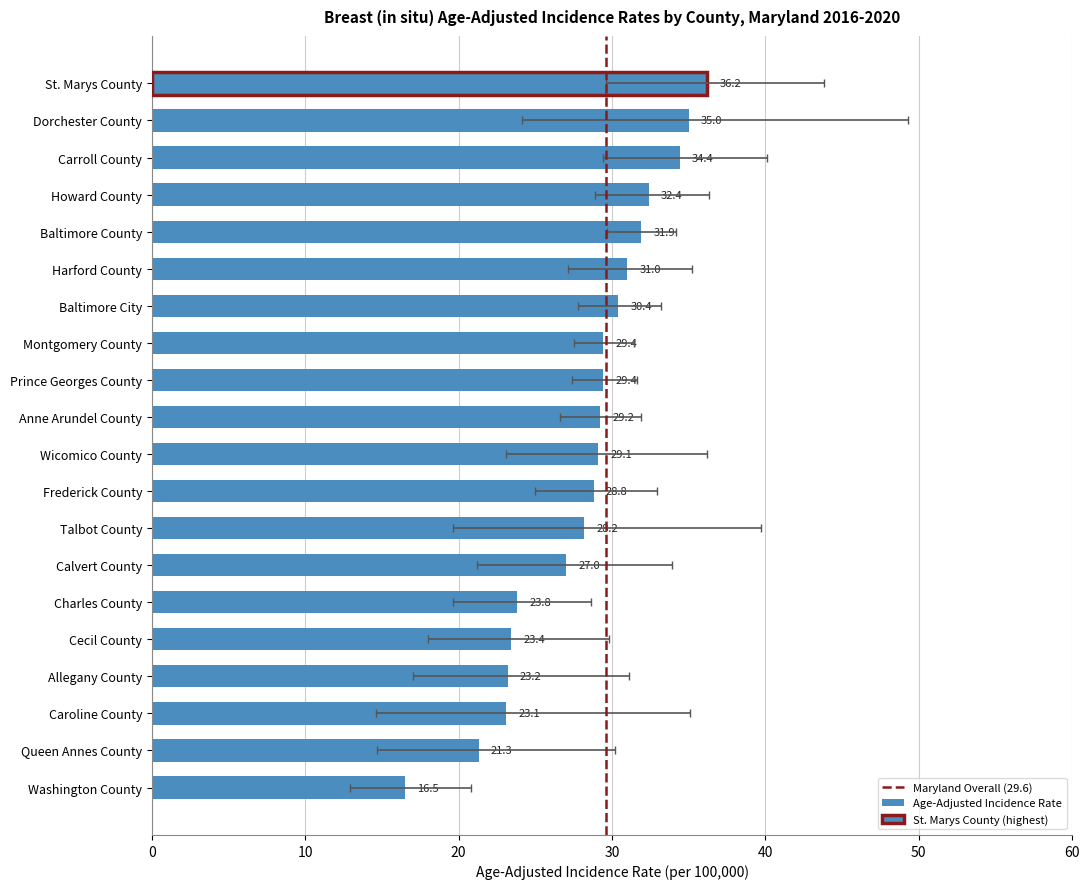

Is the value of Upper 95% CI at Carroll County greater than the value of Age-Adjusted Incidence Rate at Baltimore City?

Yes